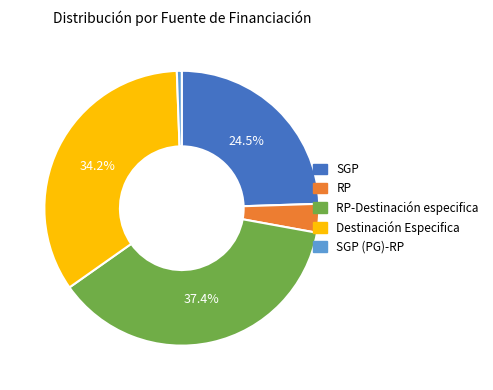

To the nearest percent, what is the difference between the Destinación Especifica and SGP (PG)-RP slice percentages?

34%